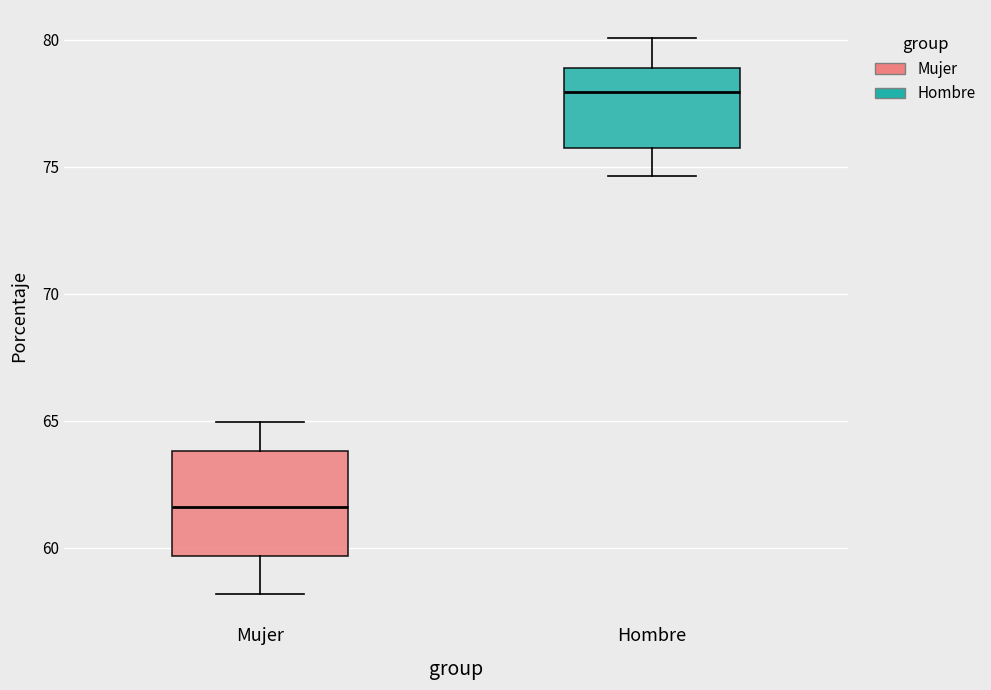

Comparing the boxes themselves (not the whiskers), which one is the tallest?

Mujer